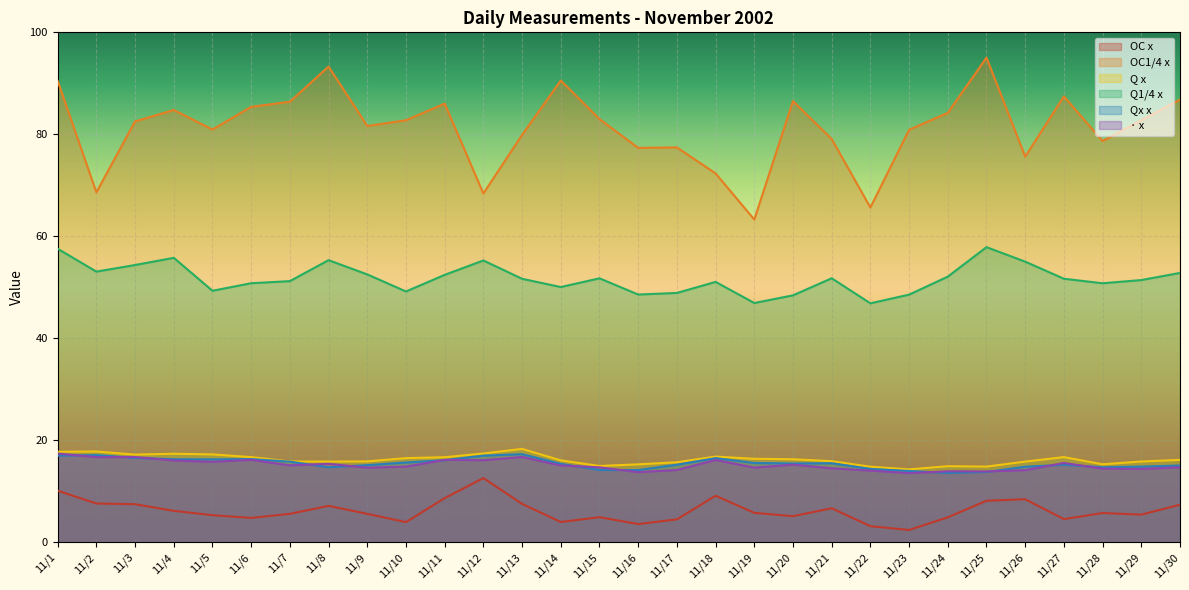

What is the value of the · x point at the 21st from the left?

14.5